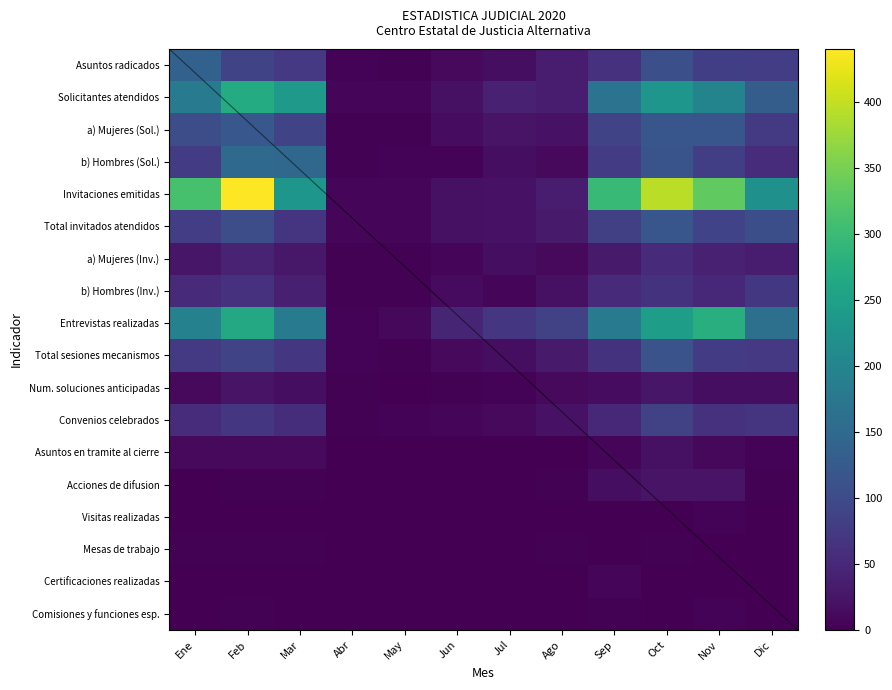

Rank the series at Sep from highest to lowest value.

Invitaciones emitidas, Entrevistas realizadas, Solicitantes atendidos, a) Mujeres (Sol.), Total invitados atendidos, b) Hombres (Sol.), Total sesiones mecanismos, Asuntos radicados, b) Hombres (Inv.), Convenios celebrados, a) Mujeres (Inv.), Acciones de difusion, Num. soluciones anticipadas, Certificaciones realizadas, Asuntos en tramite al cierre, Comisiones y funciones esp., Visitas realizadas, Mesas de trabajo